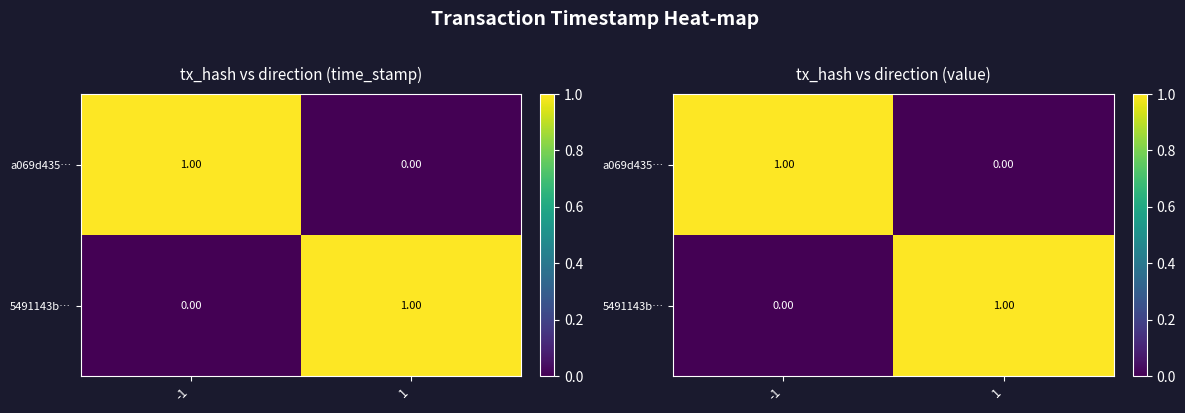

What is the sum of the a069d435… values at -1 and 1?

1.0